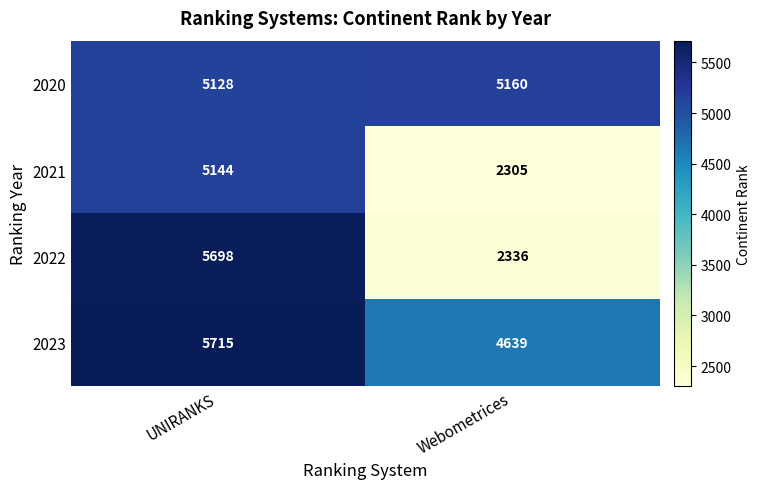

What is the difference between the 2022 values at UNIRANKS and Webometrices?

3362